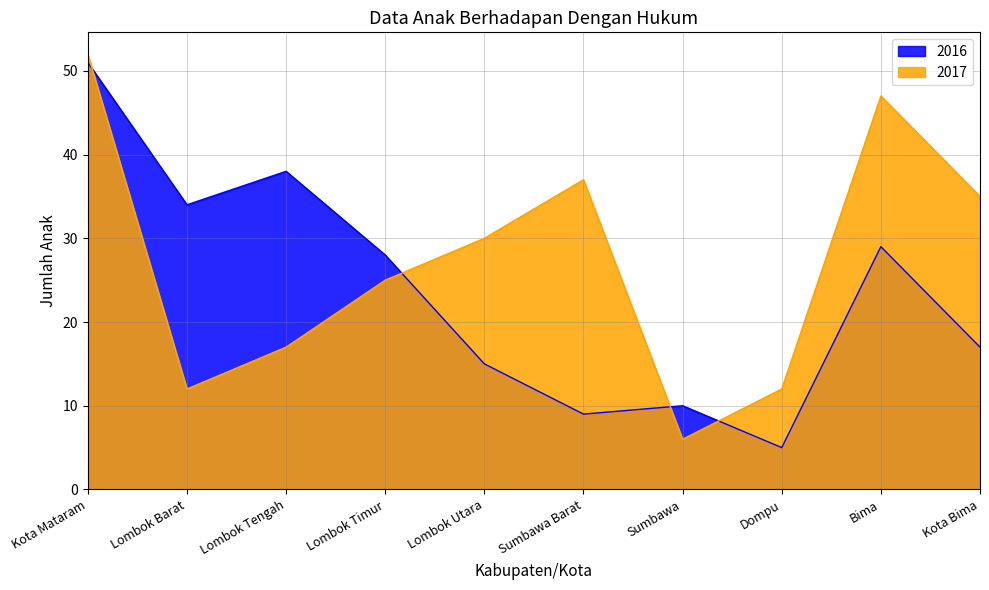

What is the greatest value displayed?

52